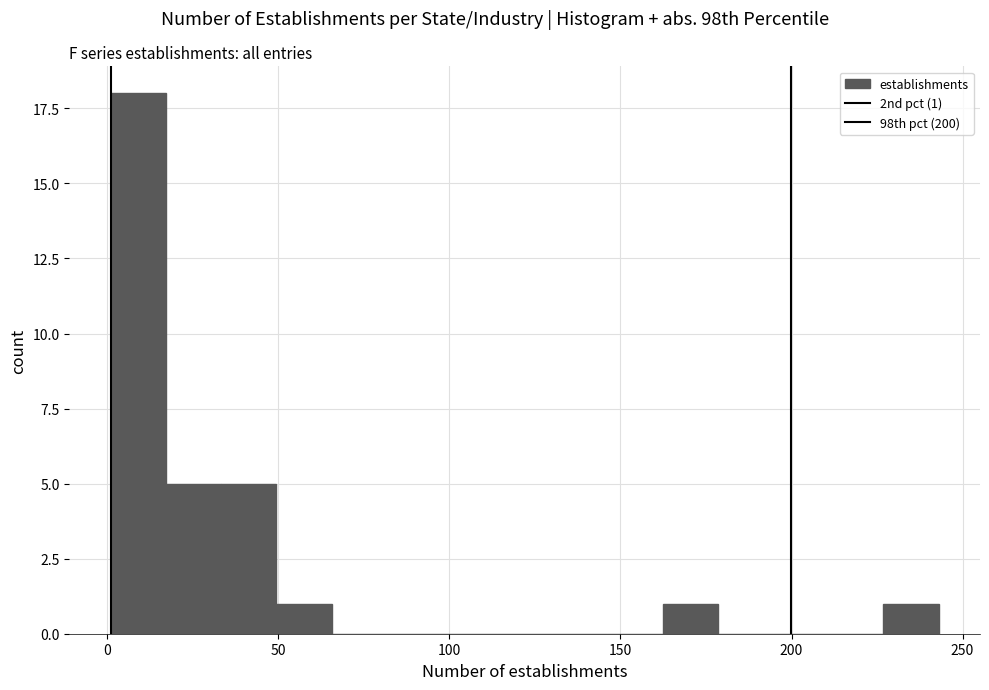

Read against the x-axis, roughly where is the centre of the tallest bar?

10